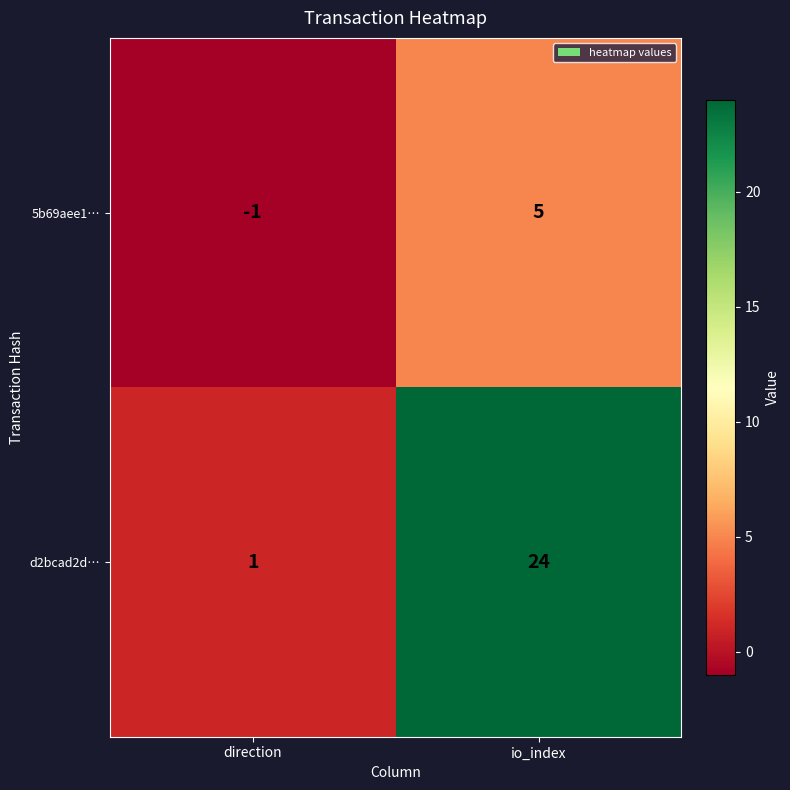

List the series in order of their peak value, highest first.

d2bcad2d…, 5b69aee1…